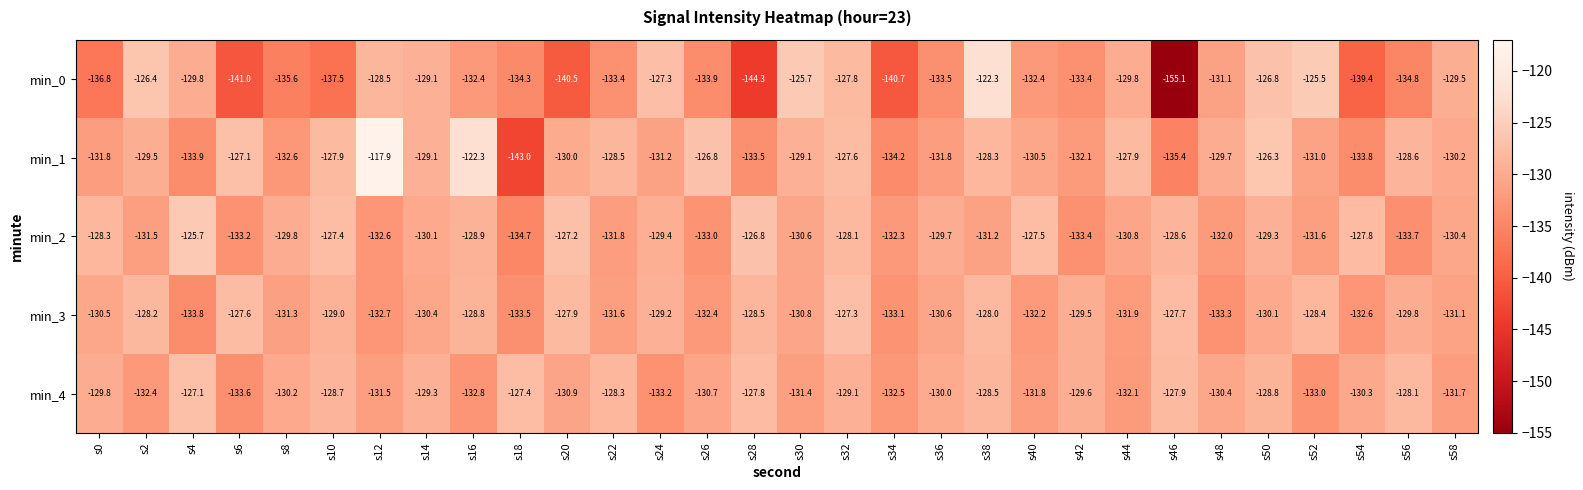

What is the average value of the min_2 series?

-130.2